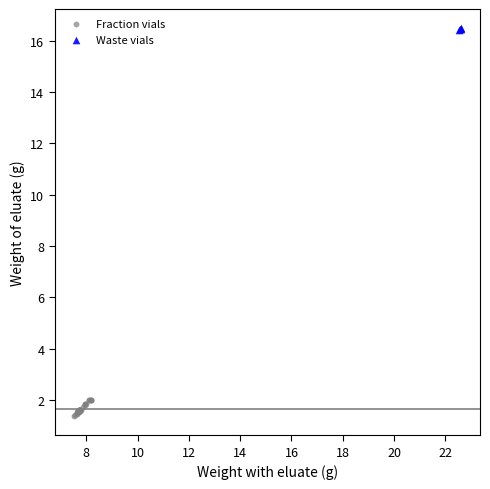

Which series reaches the minimum Y coordinate?

Fraction vials